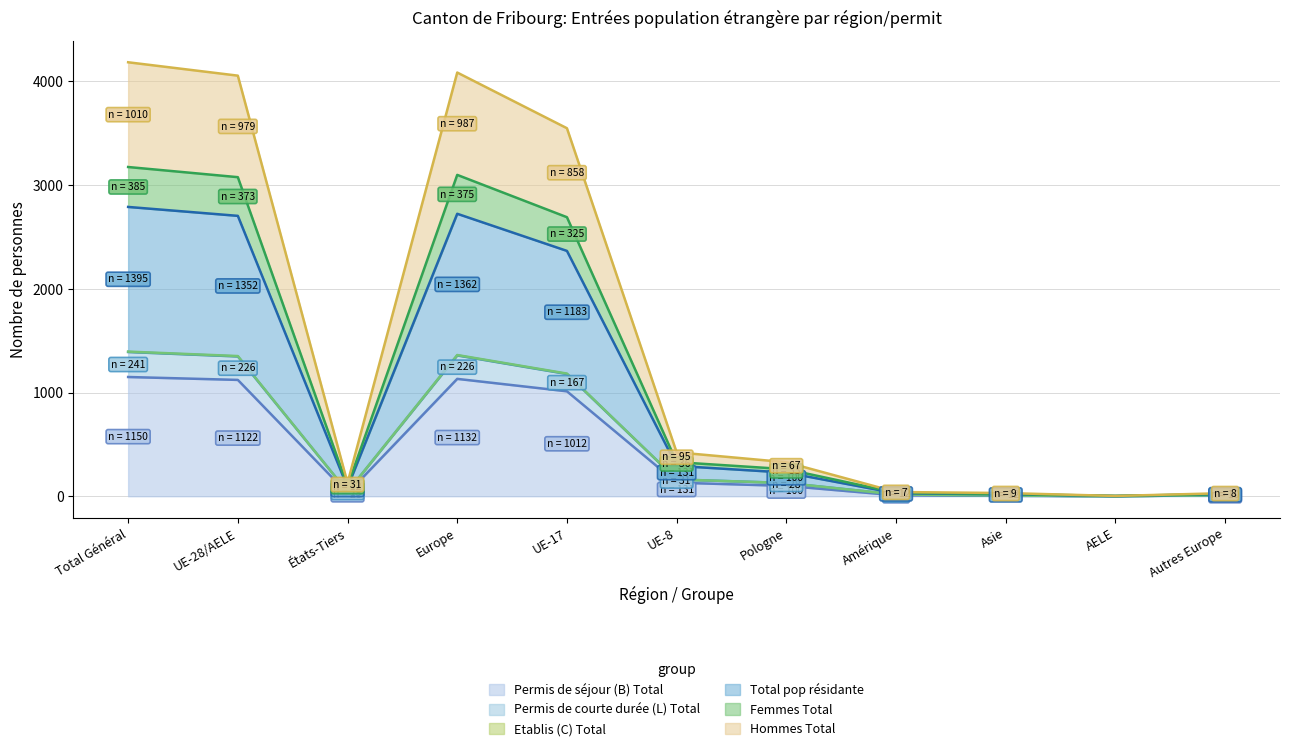

What are all the series names shown in the legend?

Permis de séjour (B) Total, Permis de courte durée (L) Total, Etablis (C) Total, Total pop résidante, Femmes Total, Hommes Total